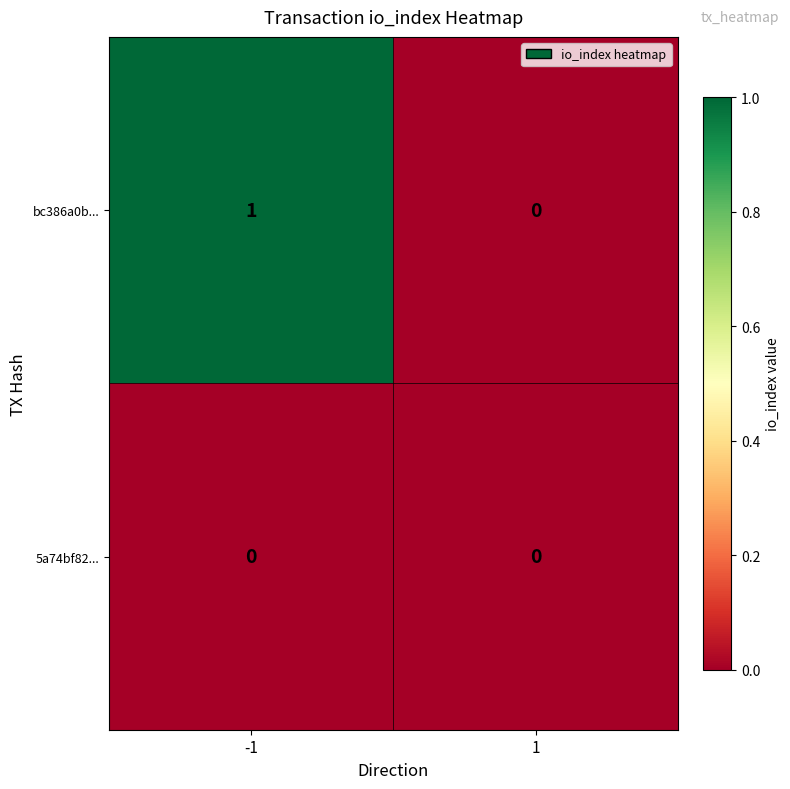

Reading right to left, extract all data points from this chart.

bc386a0b...: 1=0	-1=1
5a74bf82...: 1=0	-1=0